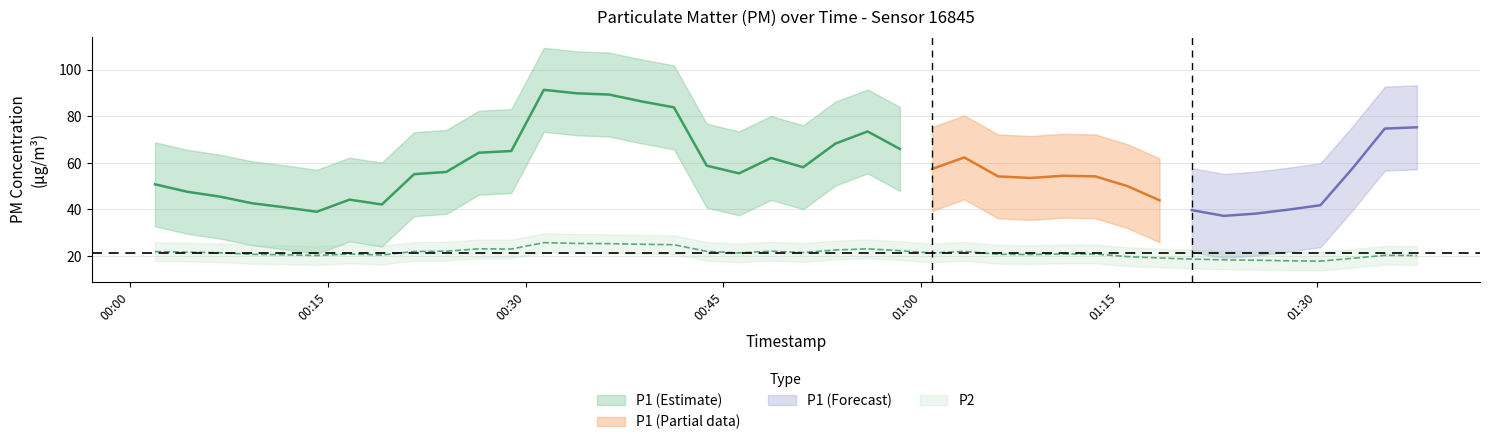

At which category is the sum across all series the highest?

14